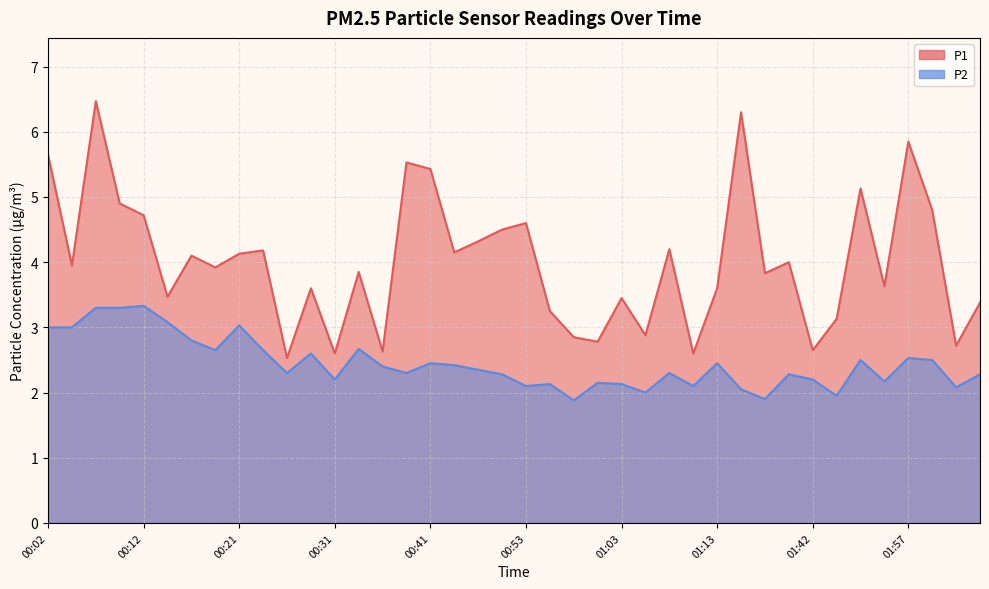

What is the label of the 36th point from the right?

00:12